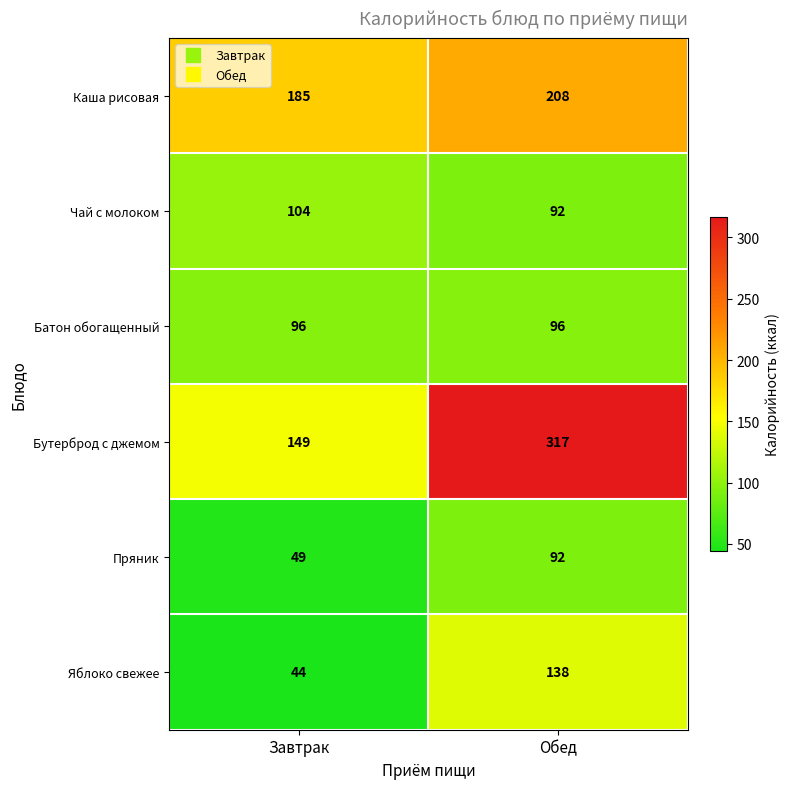

What is the average value of the Бутерброд с джемом series?

233